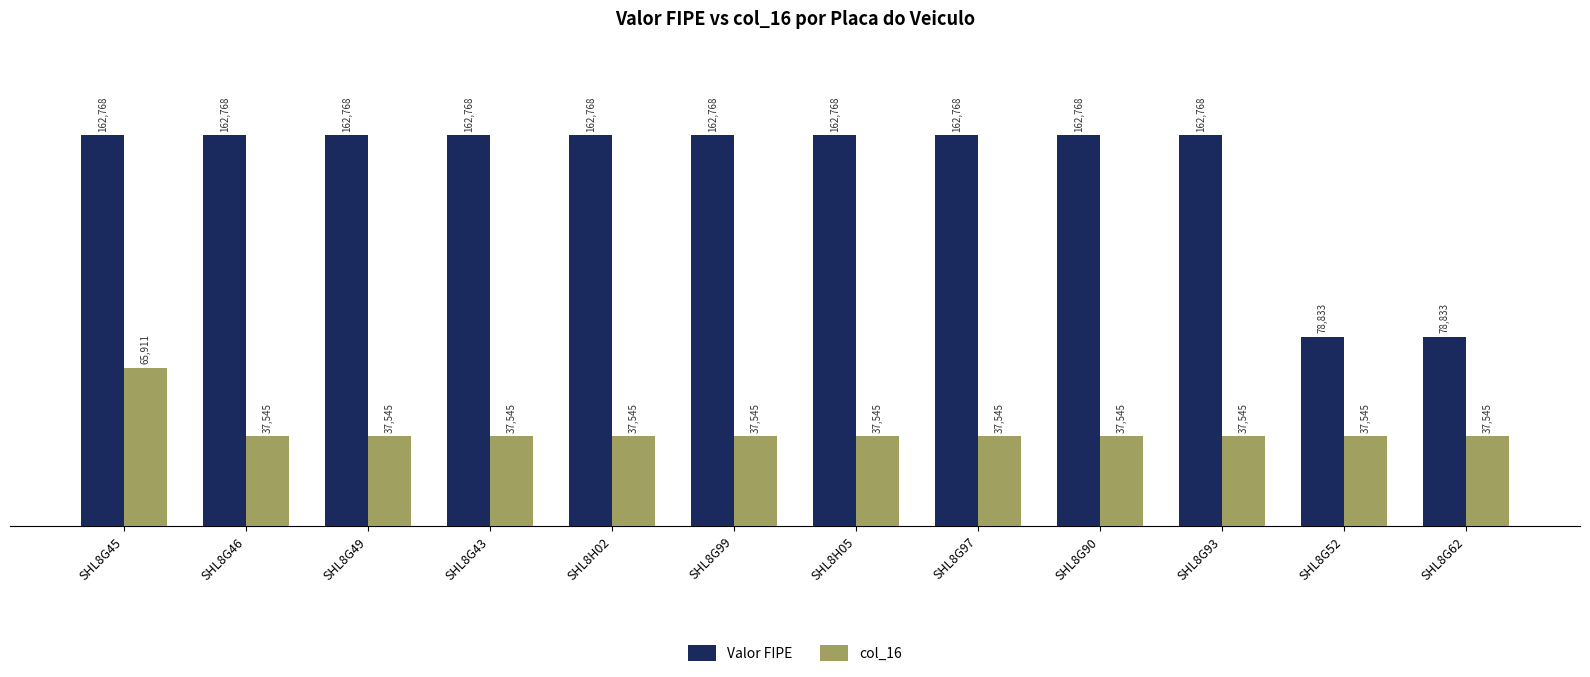

What is the spread (max minus min) of values at SHL8G93?

125223